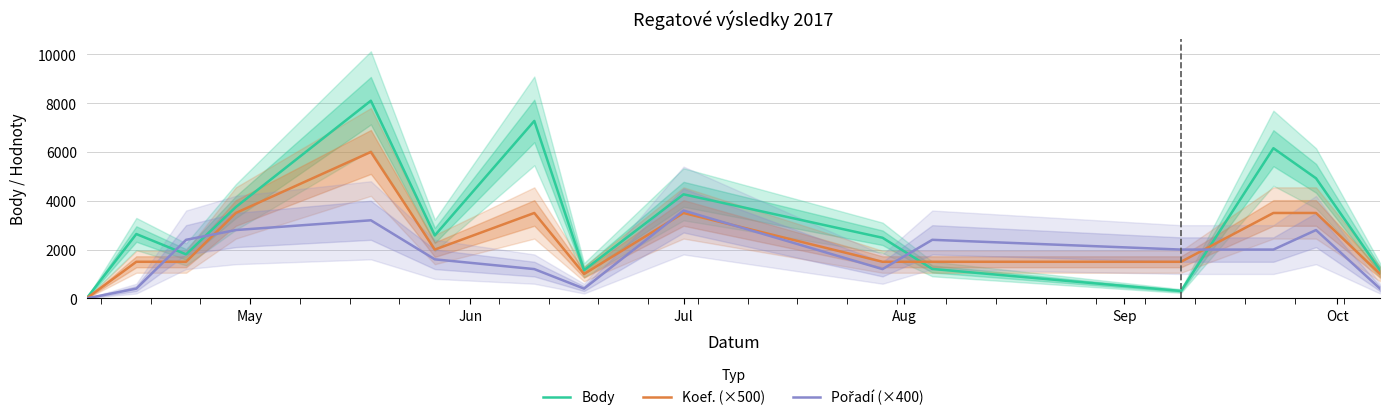

How many Pořadí (×400) values are between 400 and 2800?

12